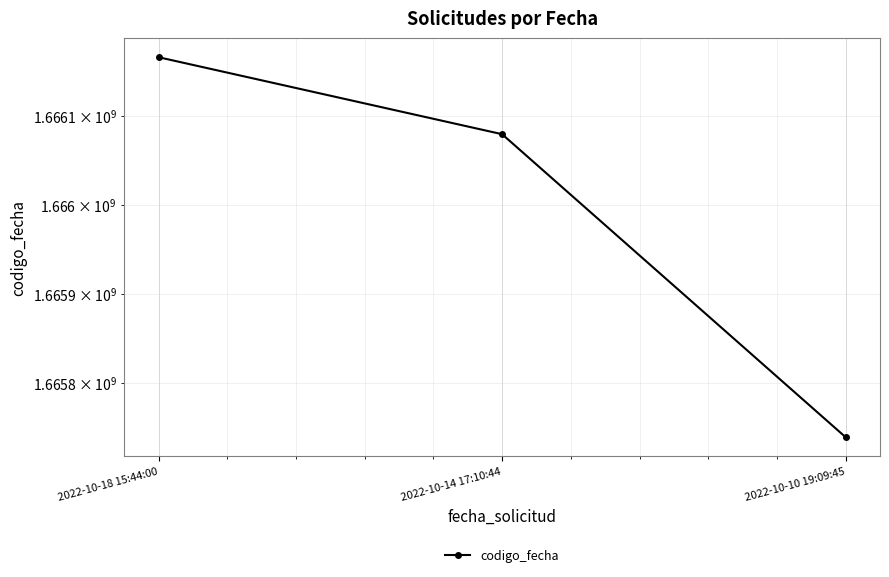

Reading left to right, extract all data points from this chart.

2022-10-18 15:44:00=1666165515	2022-10-14 17:10:44=1666079016	2022-10-10 19:09:45=1665738600